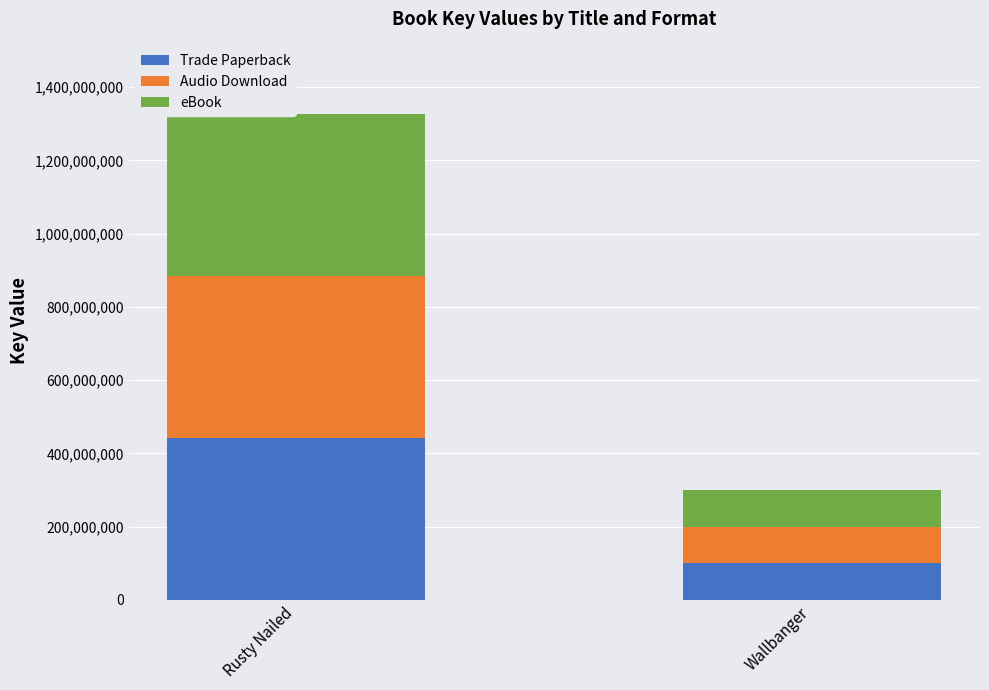

What is the sum of all Trade Paperback values?

542108882